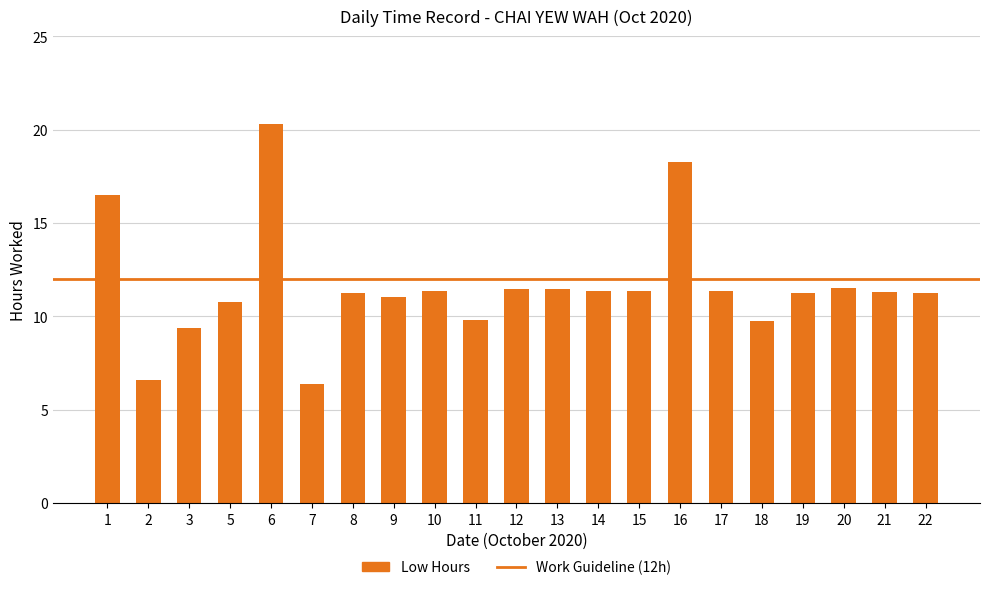

What is the value of the 4th bar from the left?

10.8